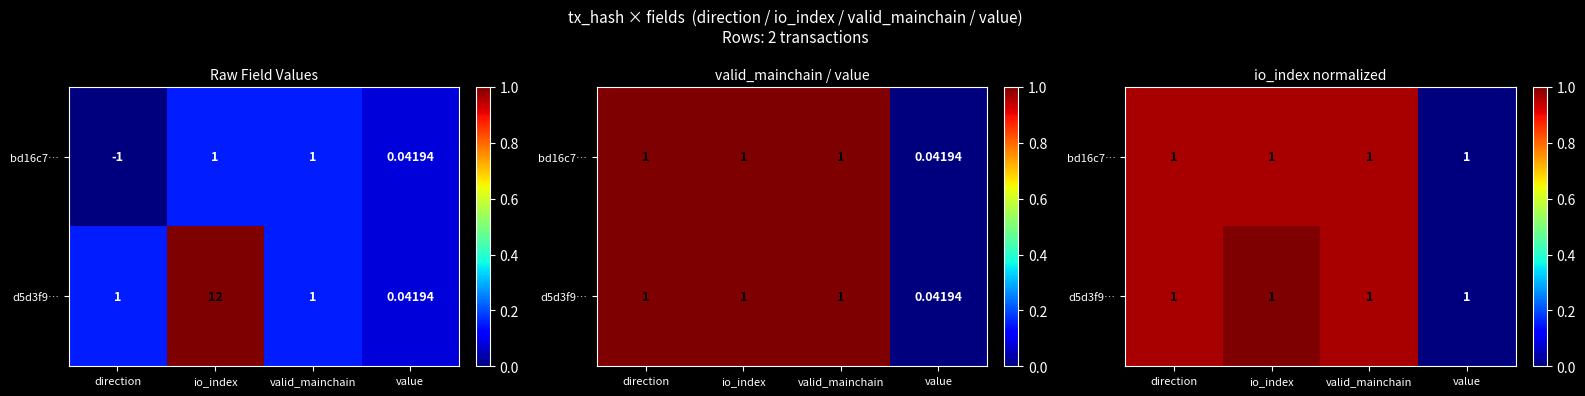

Which category has the highest value across all series?

io_index